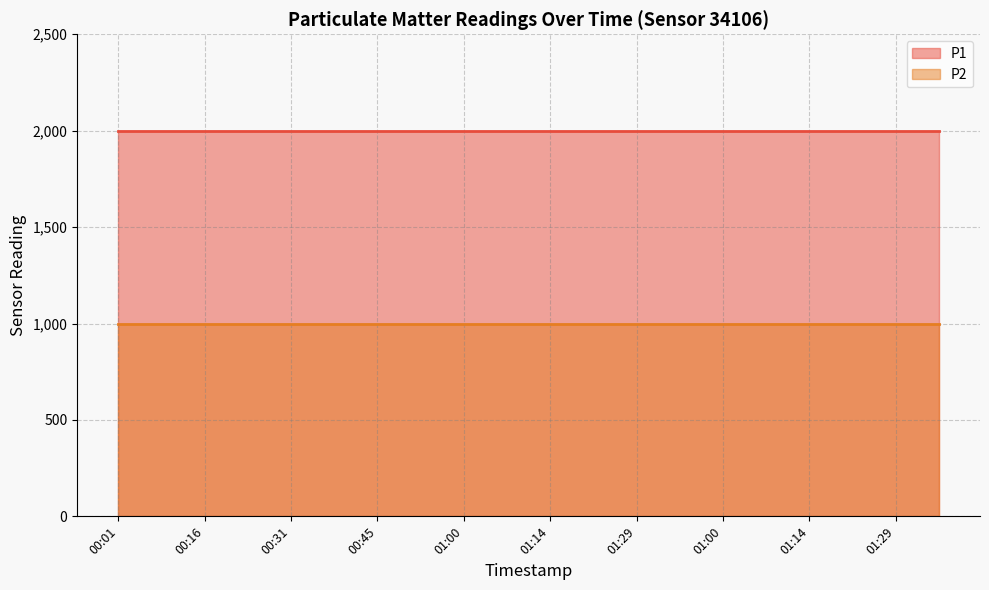

How many lines are shown in the chart?

2